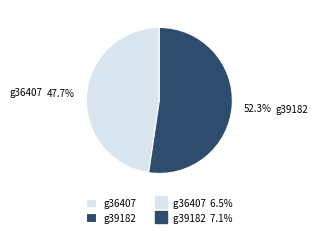

Combined, what portion of the pie is g39182 and g36407?

100.0%